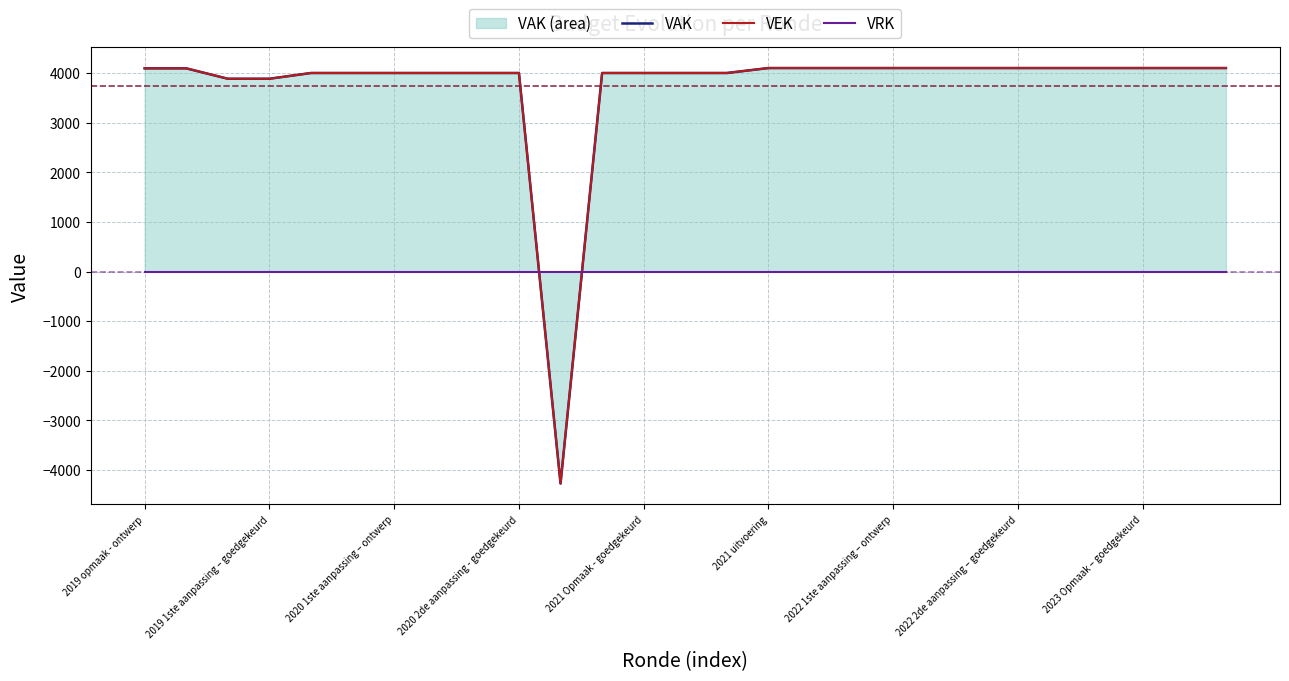

What are all the series names shown in the legend?

VAK, VEK, VRK